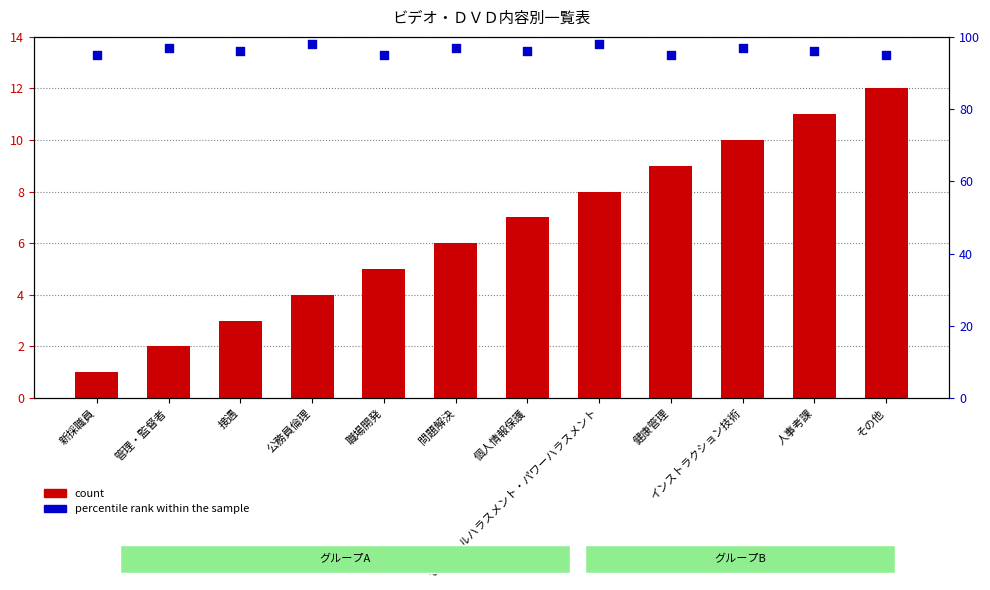

At which category is the sum across all series the highest?

インストラクション技術